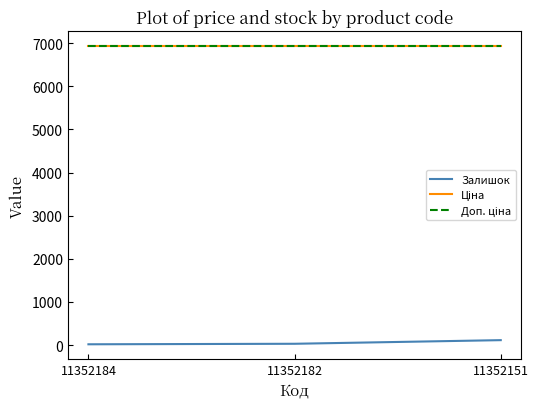

Reading left to right, what are all the values shown in this chart?

Залишок: 11352184=19.0	11352182=31.0	11352151=115.0
Ціна: 11352184=6929.6	11352182=6929.6	11352151=6929.6
Доп. ціна: 11352184=6929.6	11352182=6929.6	11352151=6929.6